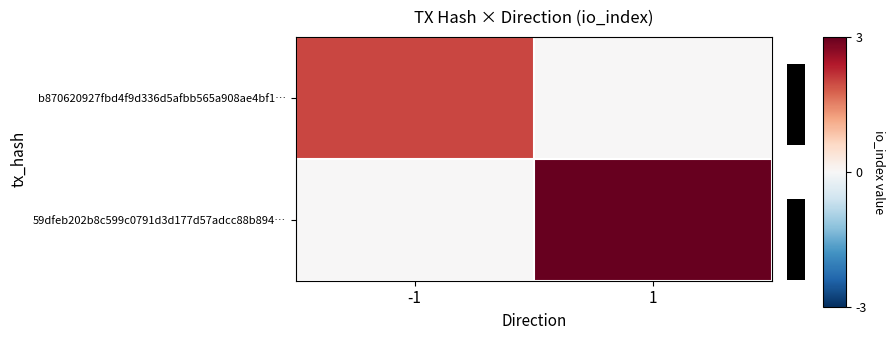

Reading right to left, what are all the values shown in this chart?

b870620927fbd4f9d336d5afbb565a908ae4bf1…: 1=0	-1=2
59dfeb202b8c599c0791d3d177d57adcc88b894…: 1=3	-1=0